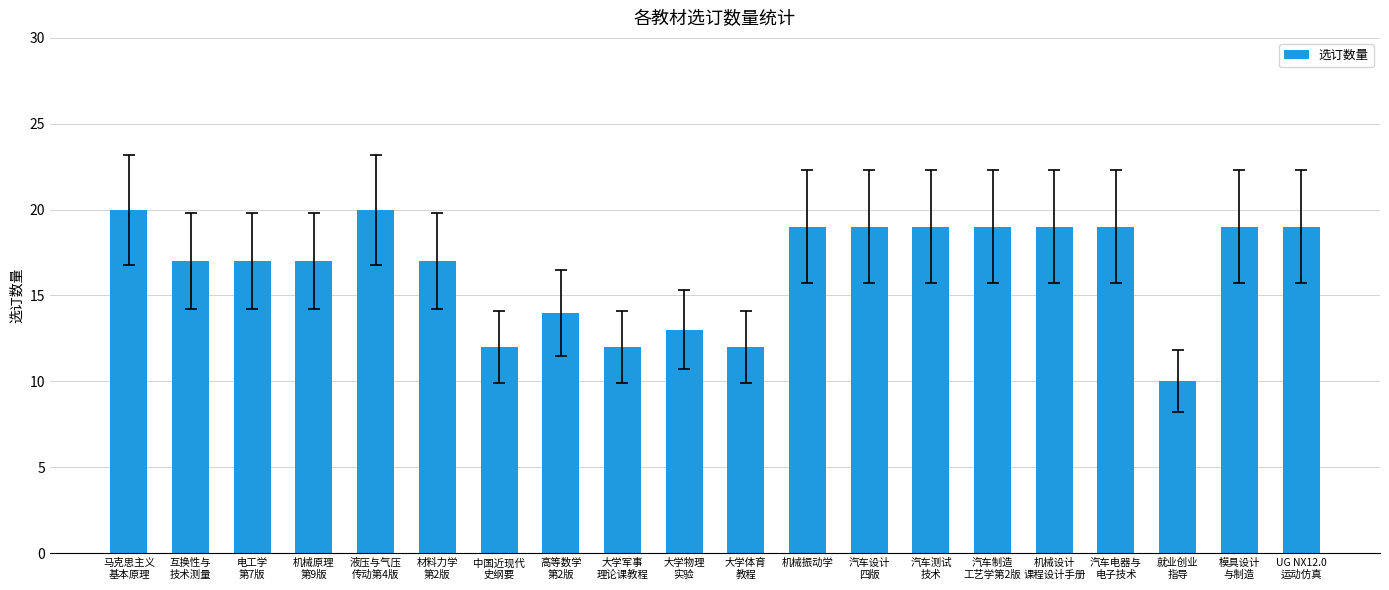

What is the sum of the values at 就业创业
指导 and 汽车电器与
电子技术?

29